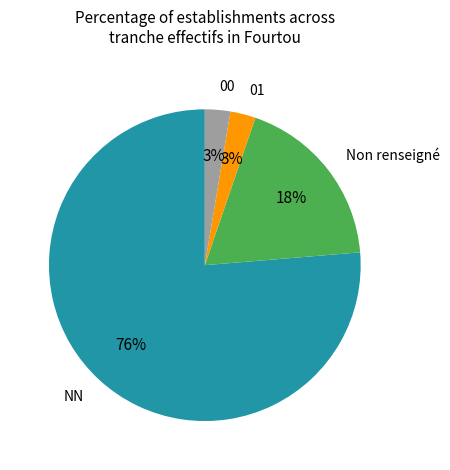

Is NN the majority of the pie?

Yes